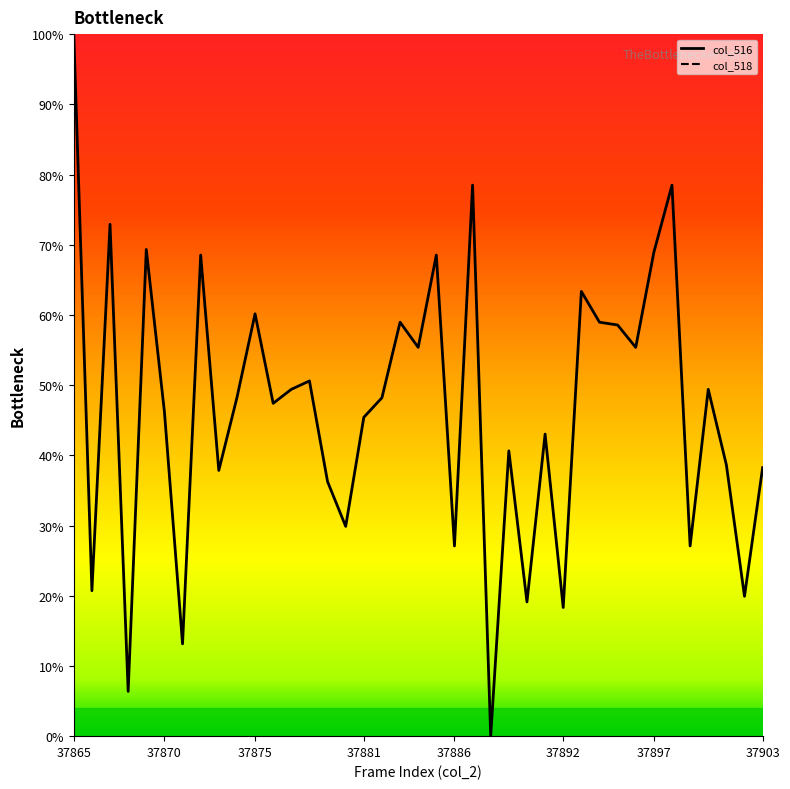

True or false: col_518 and col_516 cross at least once.

False